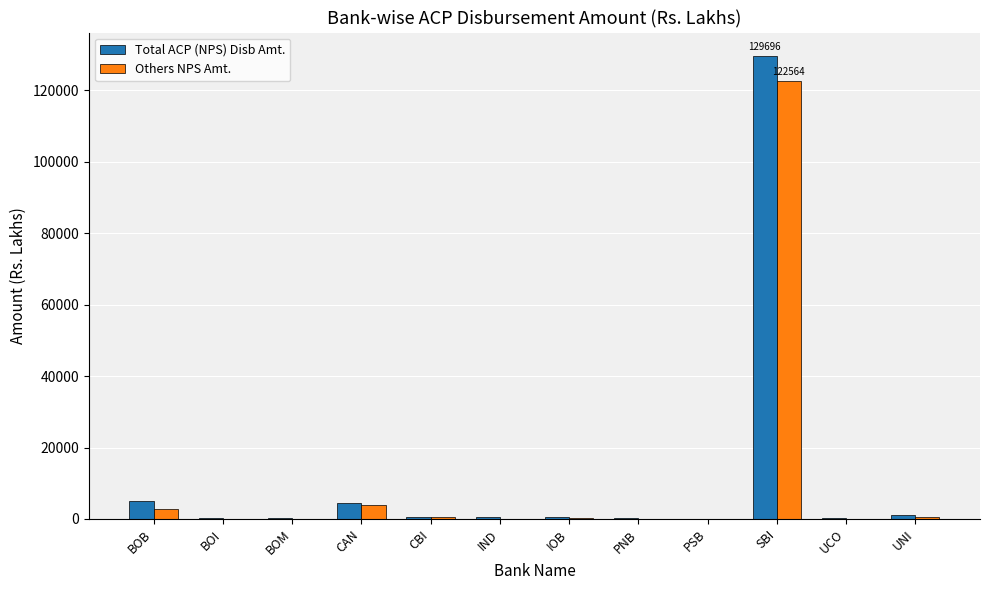

What is the sum of the Others NPS Amt. values at CAN and BOB?

6588.5